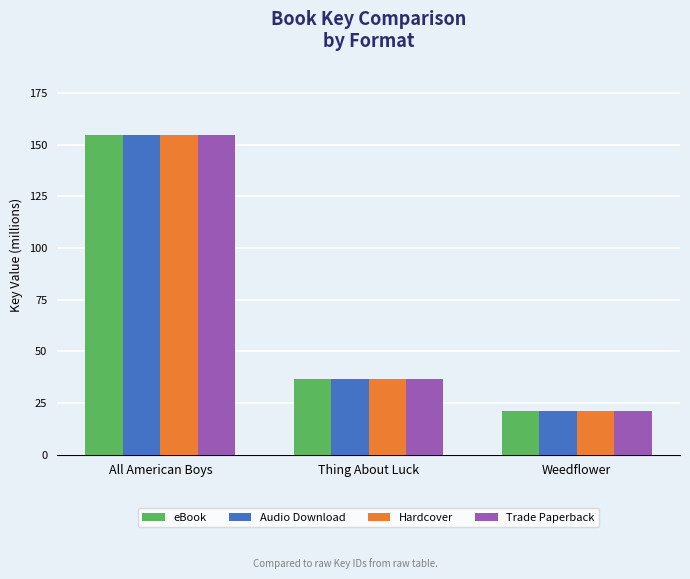

The Audio Download series shows 154.6 at All American Boys. True or false?

True